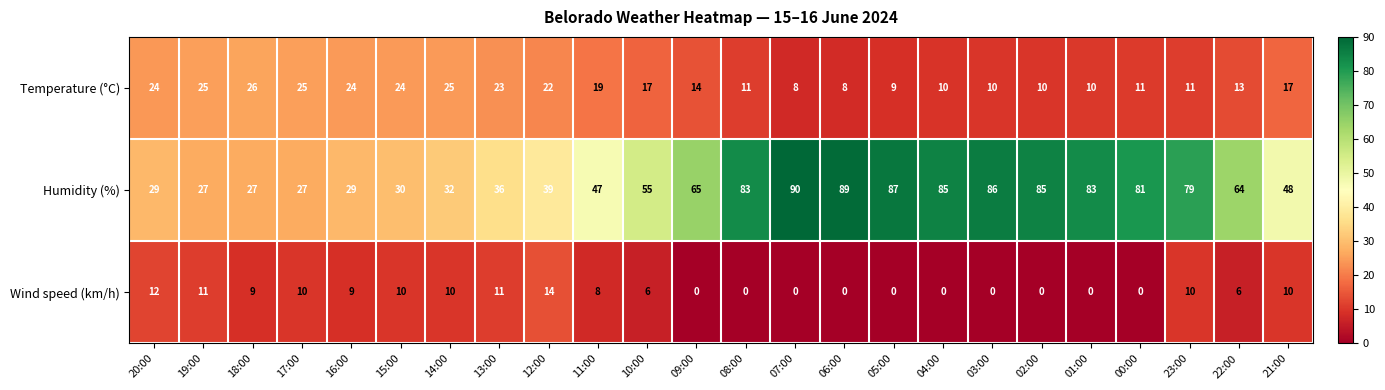

Which category has the highest value across all series?

07:00